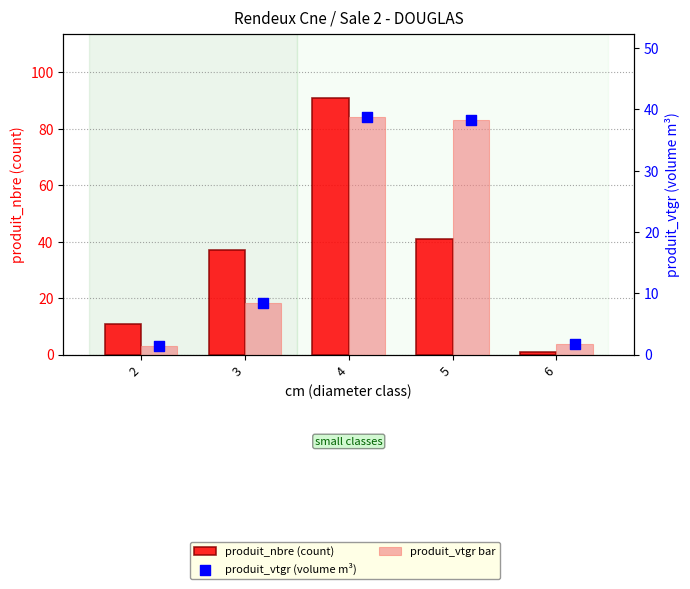

What are all the series names shown in the legend?

produit_nbre (count), produit_vtgr bar, produit_vtgr (volume m³)